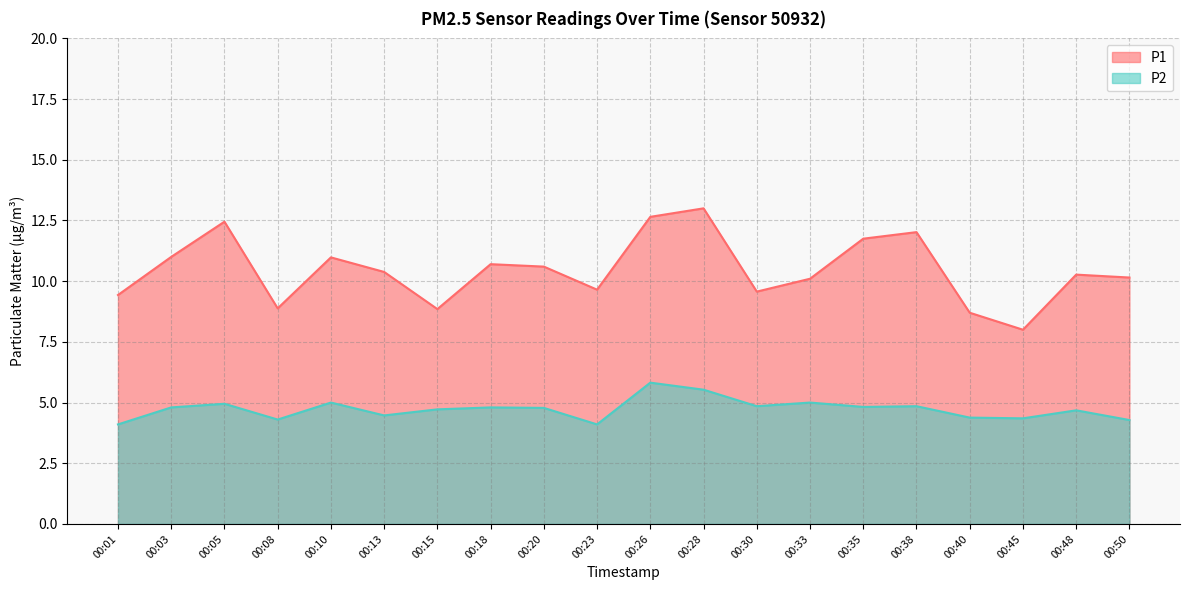

The P2 series shows 6.3 at 00:23. True or false?

False